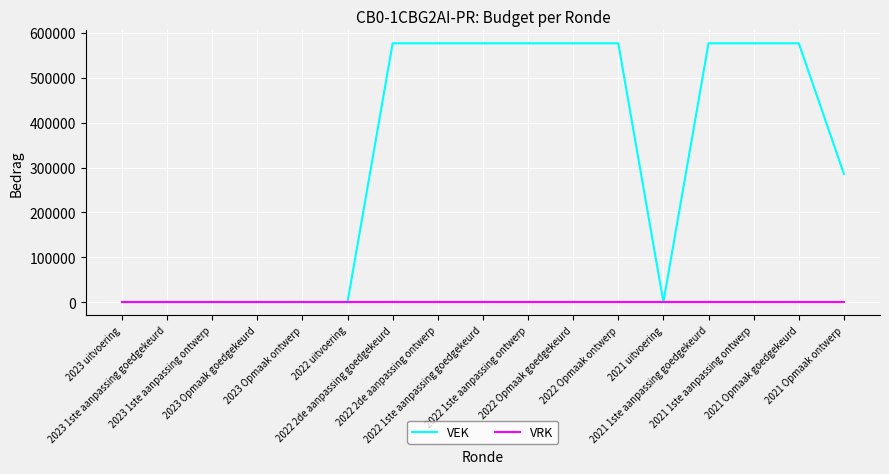

What is the highest value of the VEK series?

577000